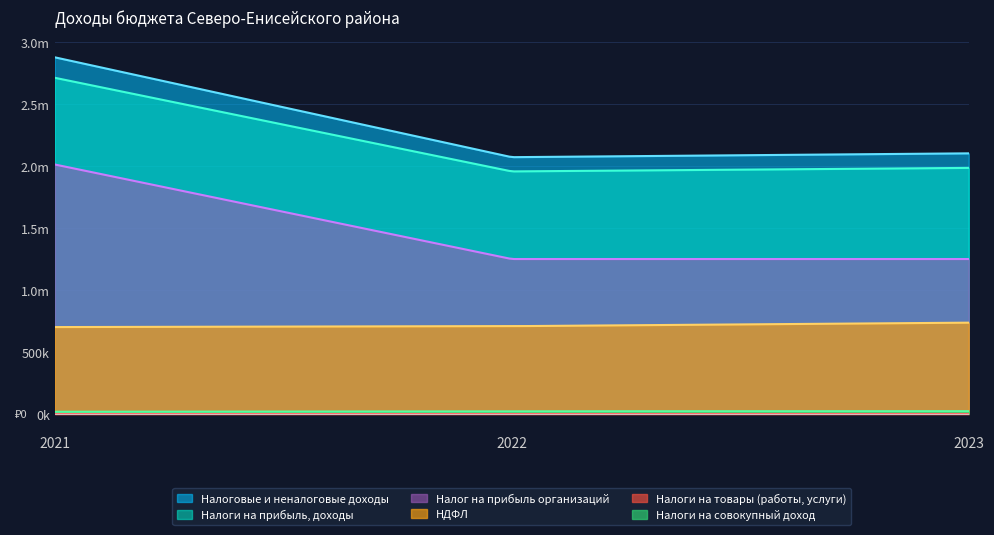

What is the highest value of the Налог на прибыль организаций series?

2013707.0